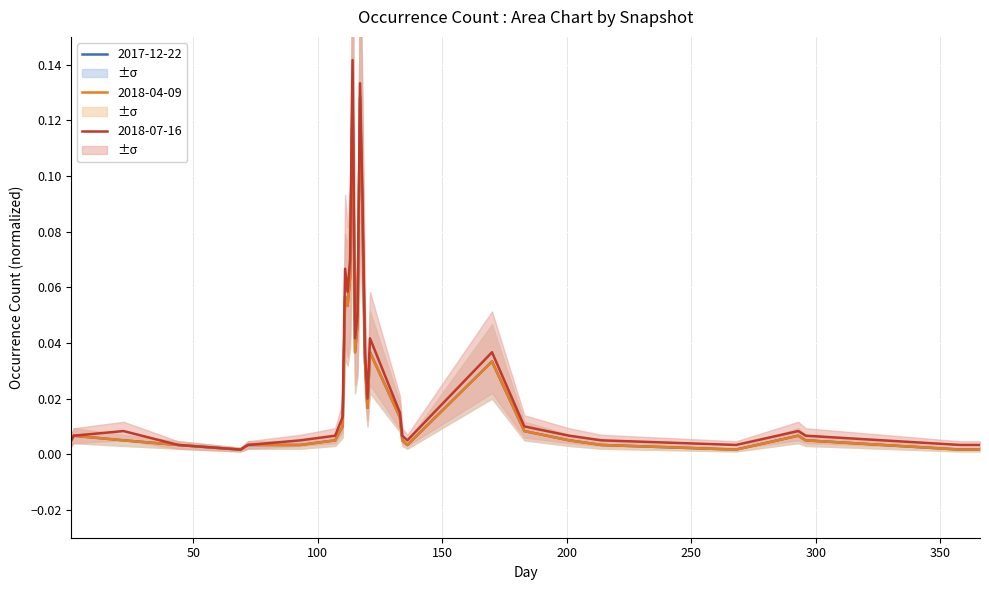

How many lines are shown in the chart?

3